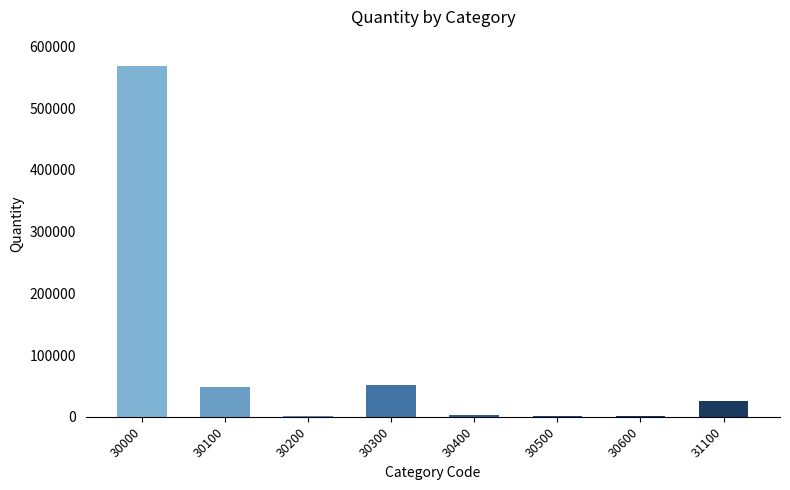

What is the change in value from 30300 to 31100?

-26070